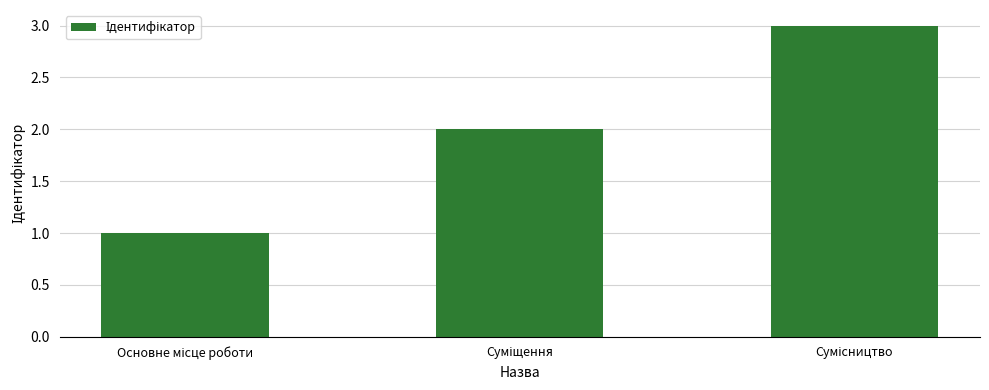

What is the greatest value displayed?

3